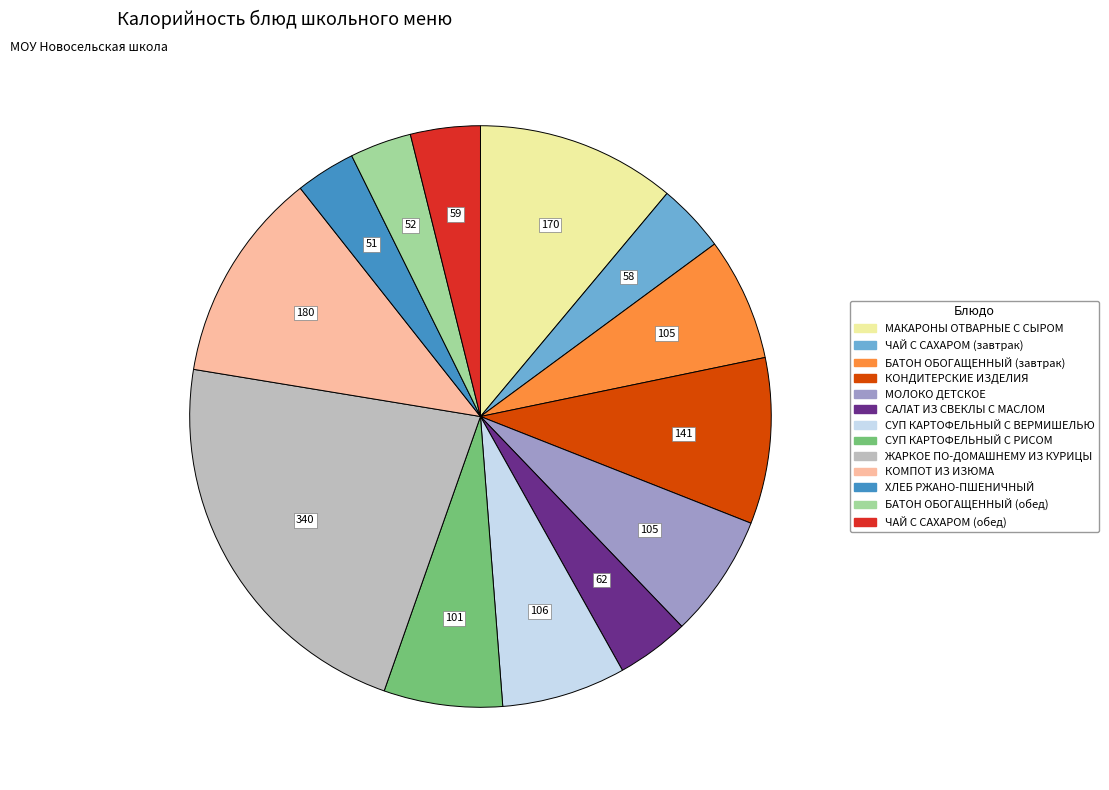

Between САЛАТ ИЗ СВЕКЛЫ С МАСЛОМ and БАТОН ОБОГАЩЕННЫЙ (завтрак), which is larger?

БАТОН ОБОГАЩЕННЫЙ (завтрак)